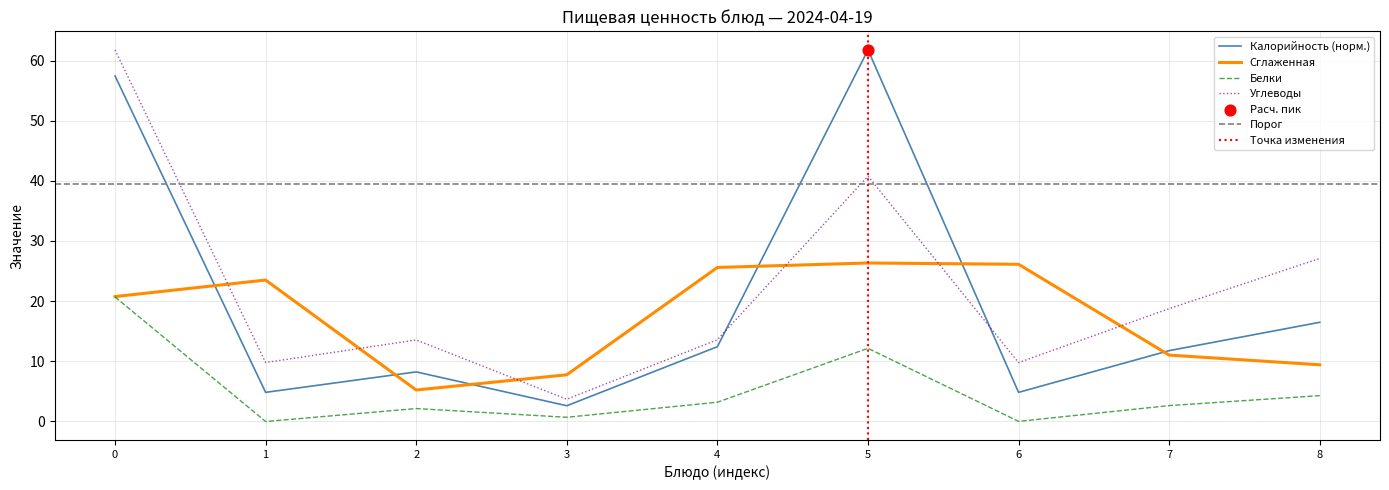

Which series contains the lowest Y value?

Белки